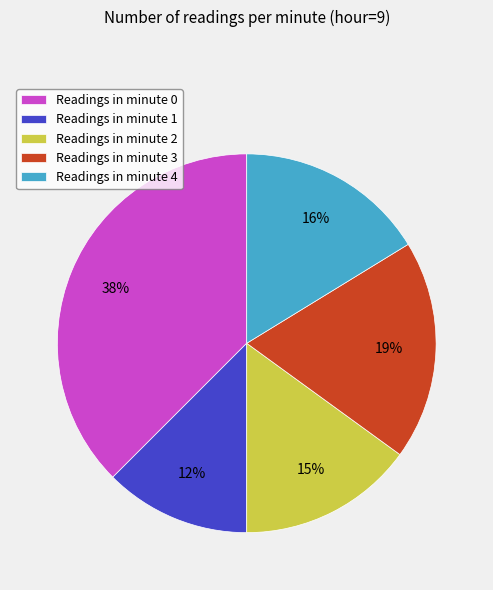

Is there any slice that represents more than half of the pie?

No